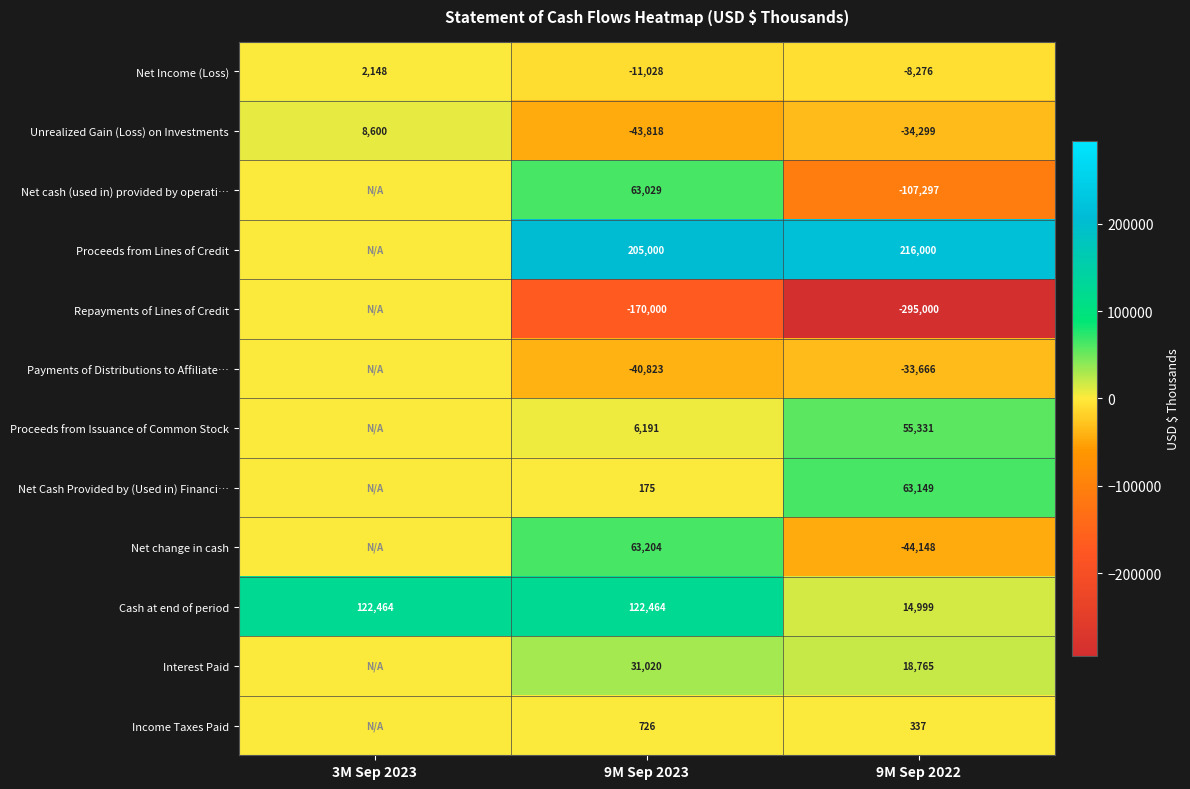

How many data points in Net Income (Loss) are less than -8276?

1